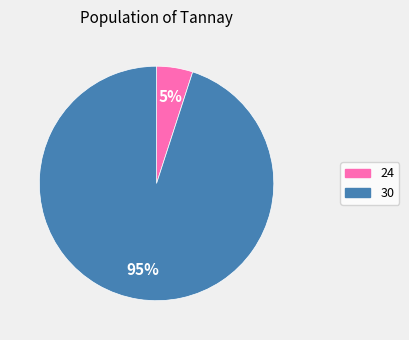

How many segments does this pie chart have?

2